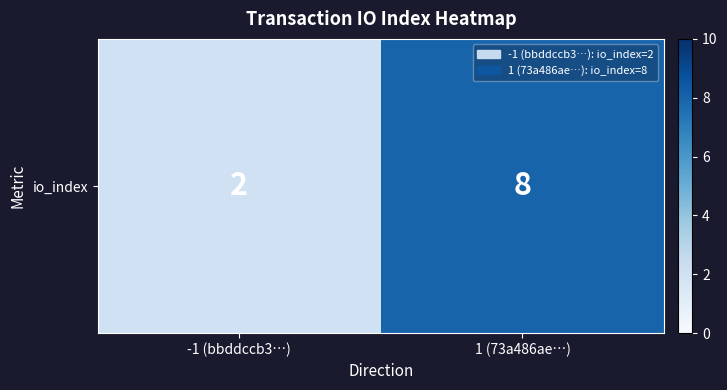

What is the change in value from -1 (bbddccb3…) to 1 (73a486ae…)?

+6